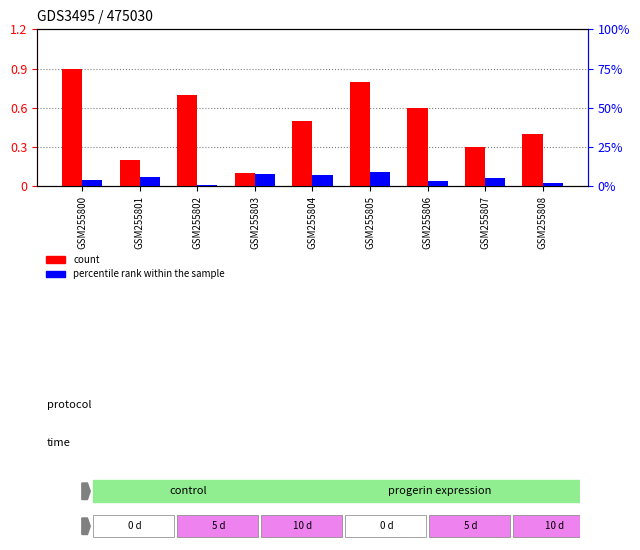

What is the value of the percentile rank within the sample bar at the 9th from the left?

2.0